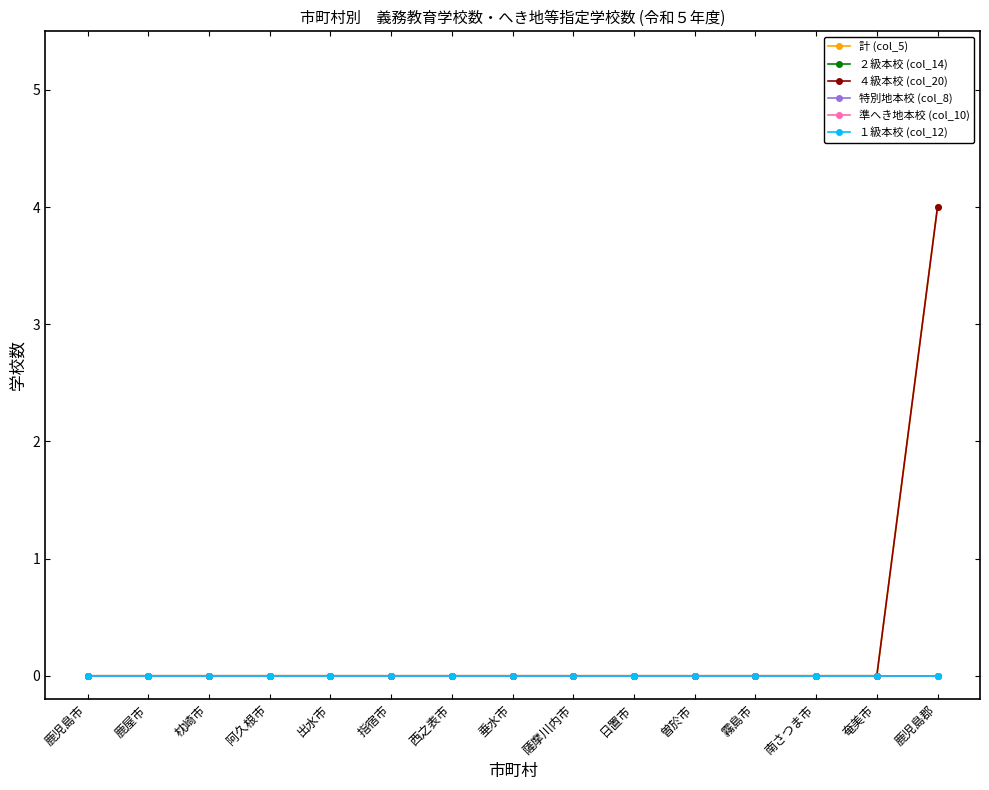

What is the maximum value shown in the chart?

4